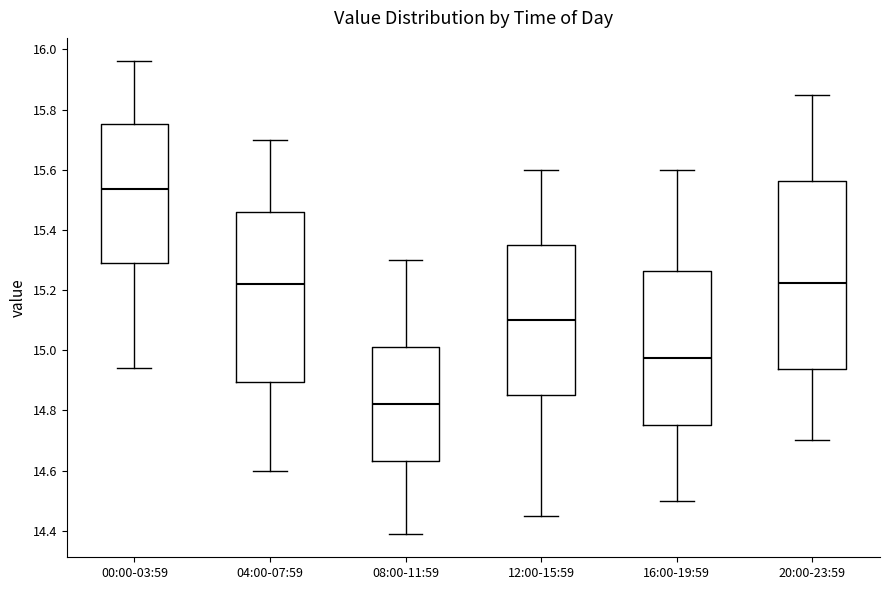

Reading left to right, transcribe this box plot: for each box, give where its median line is, the range the box spans, and where its two whiskers end, as read against the y-axis. The values are not printed on the chart, so give them approximately, as read against the axis.

00:00-03:59: median 15.54, box 15.30 to 15.76, whiskers 14.94 to 15.96
04:00-07:59: median 15.22, box 14.90 to 15.46, whiskers 14.60 to 15.70
08:00-11:59: median 14.82, box 14.64 to 15.02, whiskers 14.40 to 15.30
12:00-15:59: median 15.10, box 14.86 to 15.36, whiskers 14.46 to 15.60
16:00-19:59: median 14.98, box 14.76 to 15.26, whiskers 14.50 to 15.60
20:00-23:59: median 15.22, box 14.94 to 15.56, whiskers 14.70 to 15.86